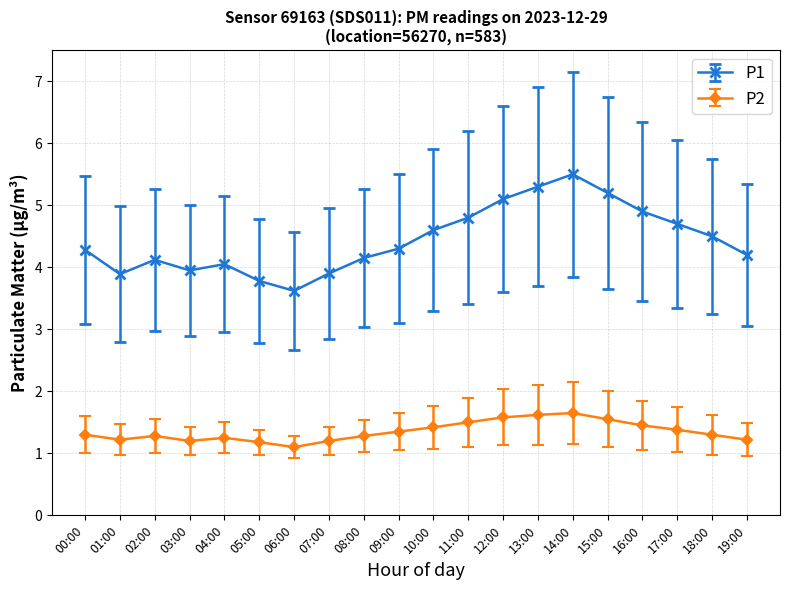

Is this an area chart (filled region under the line)?

No